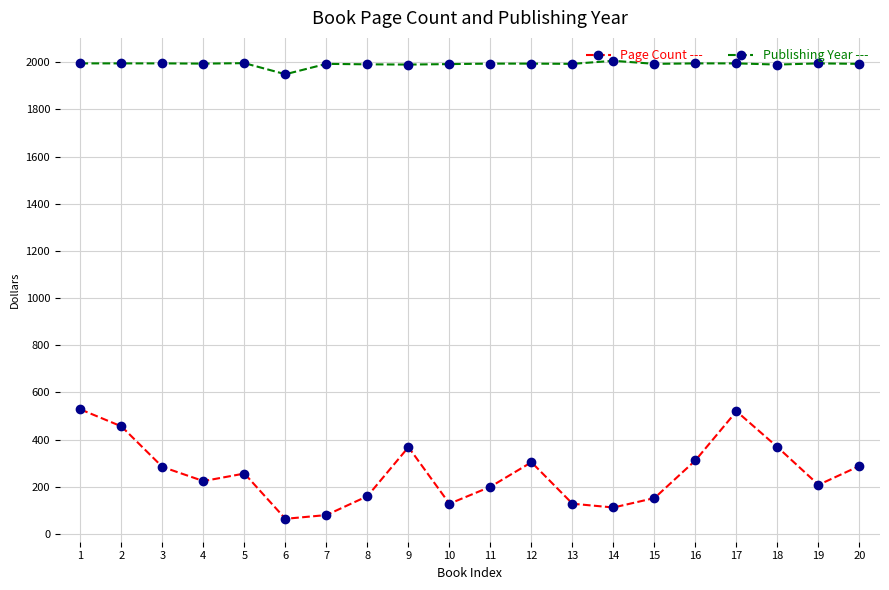

What is the minimum value shown in the chart?

64